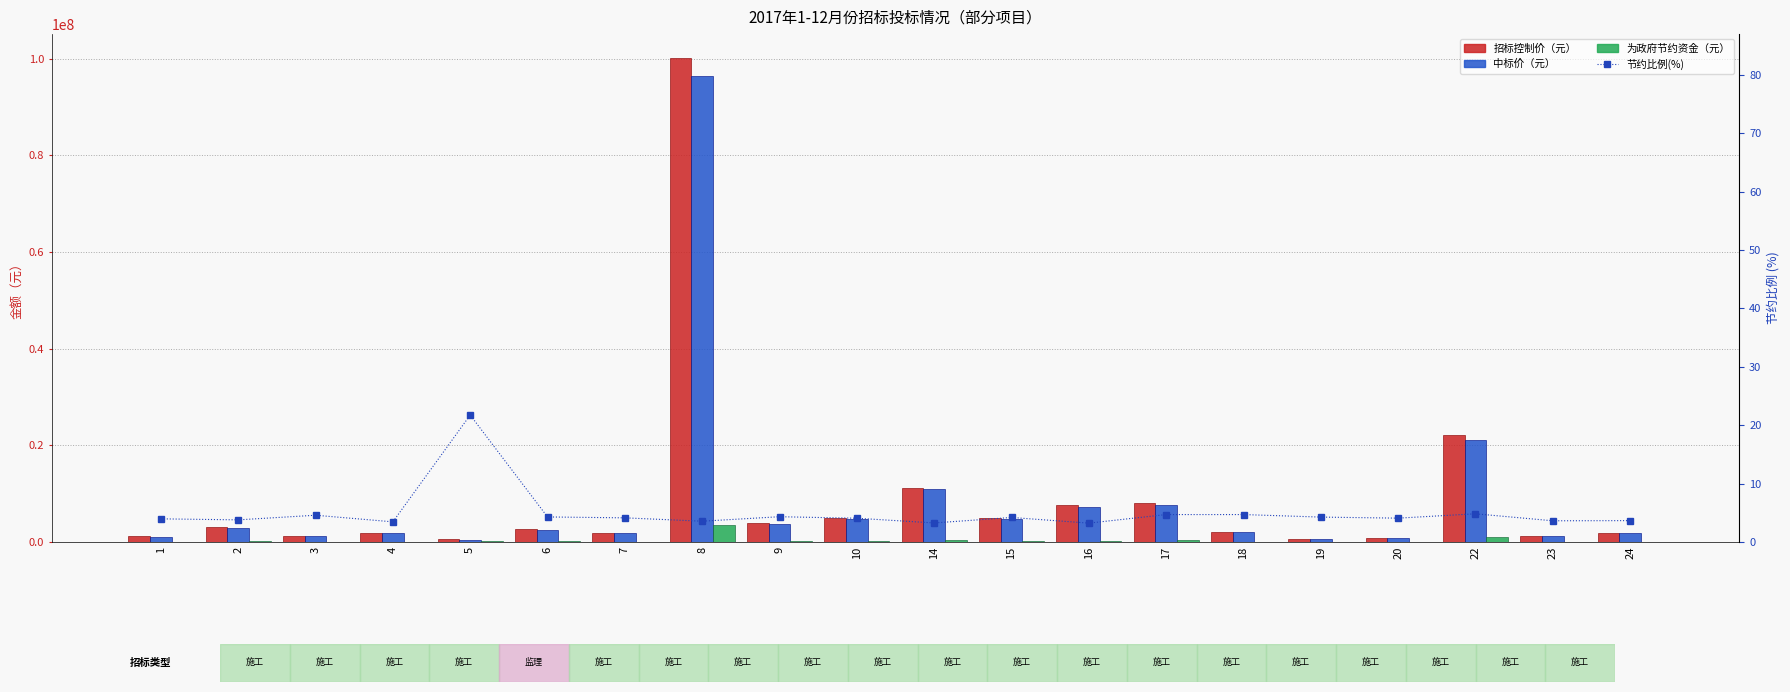

How many data points does each series have?

20